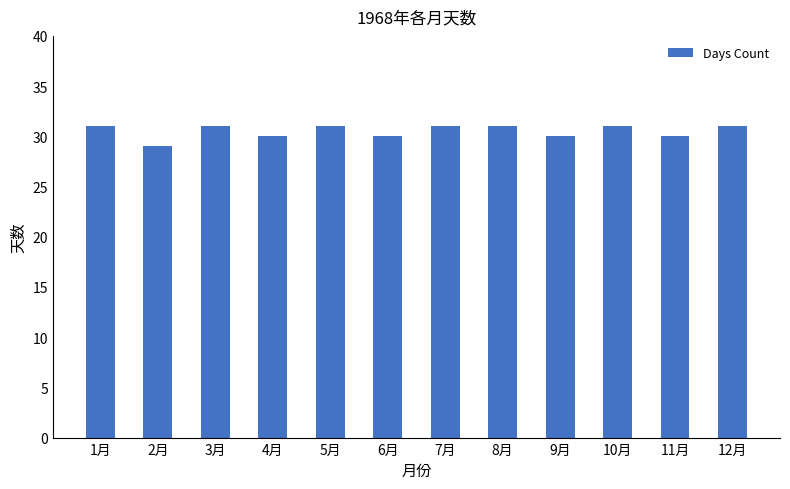

At which category does the chart reach its minimum across all series?

2月